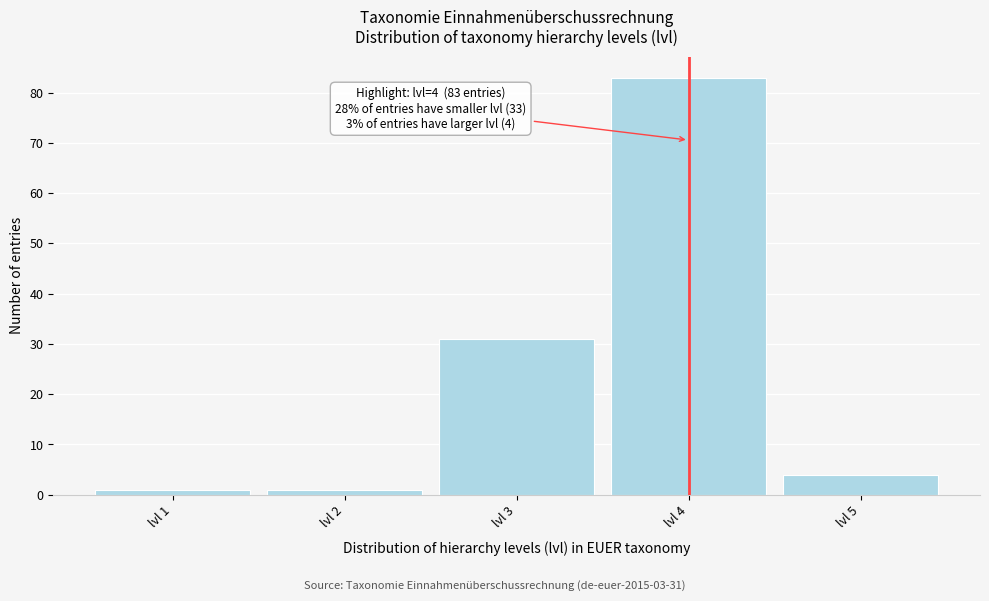

Reading left to right, transcribe all the data shown in this chart.

lvl 1=1	lvl 2=1	lvl 3=31	lvl 4=83	lvl 5=4